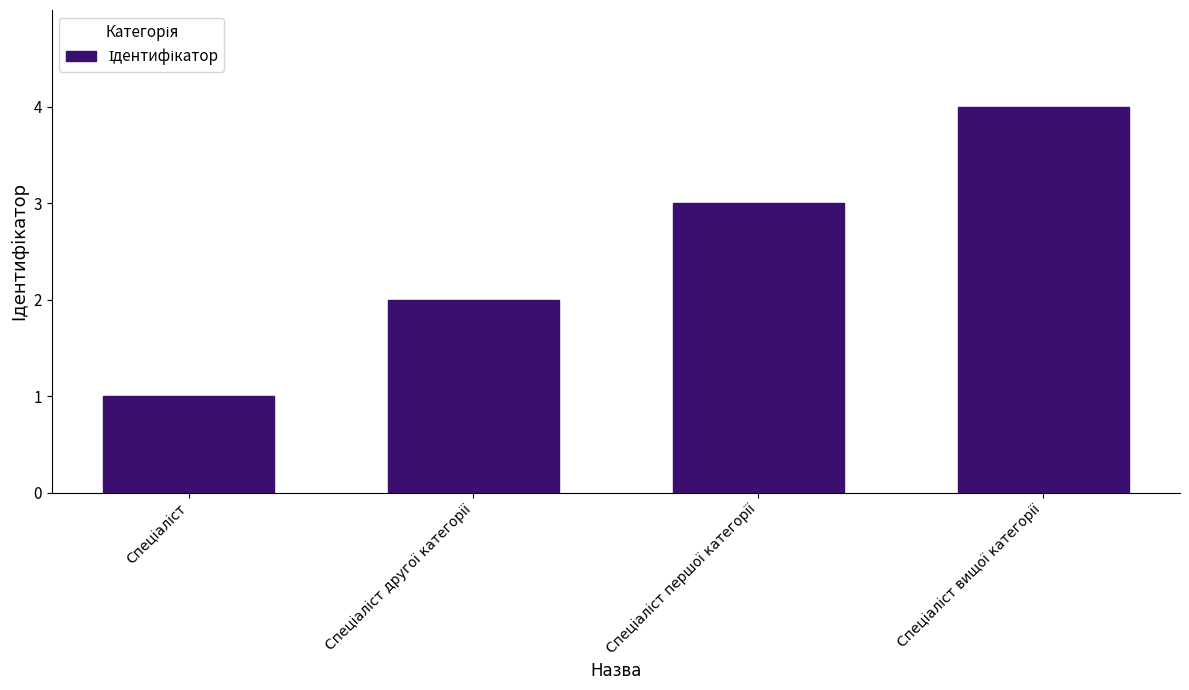

What is the difference between the maximum and minimum values?

3